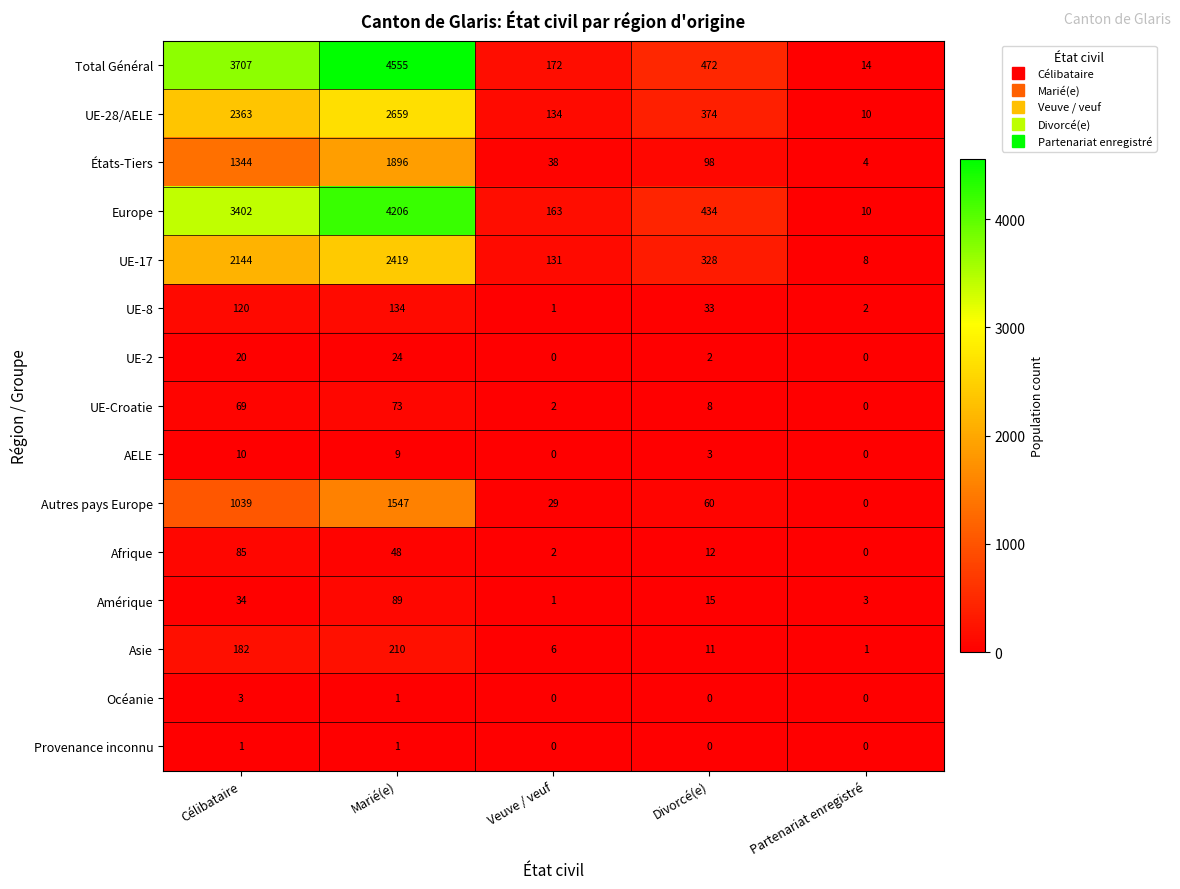

How many categories are shown in the chart?

5